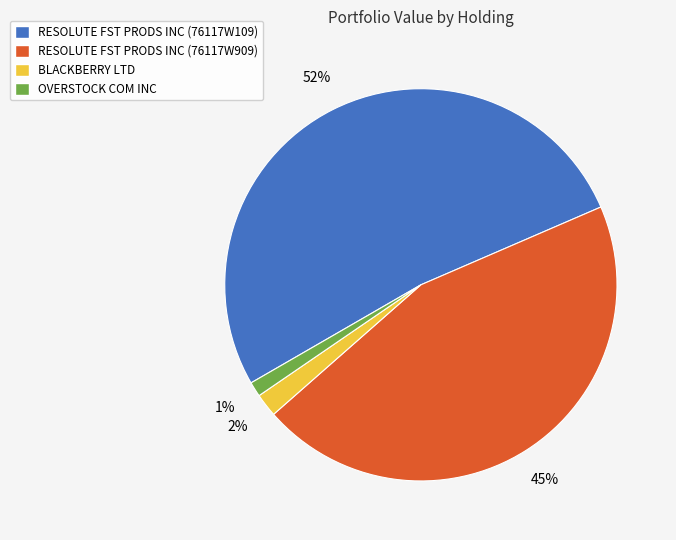

What is the majority slice?

RESOLUTE FST PRODS INC (76117W109)